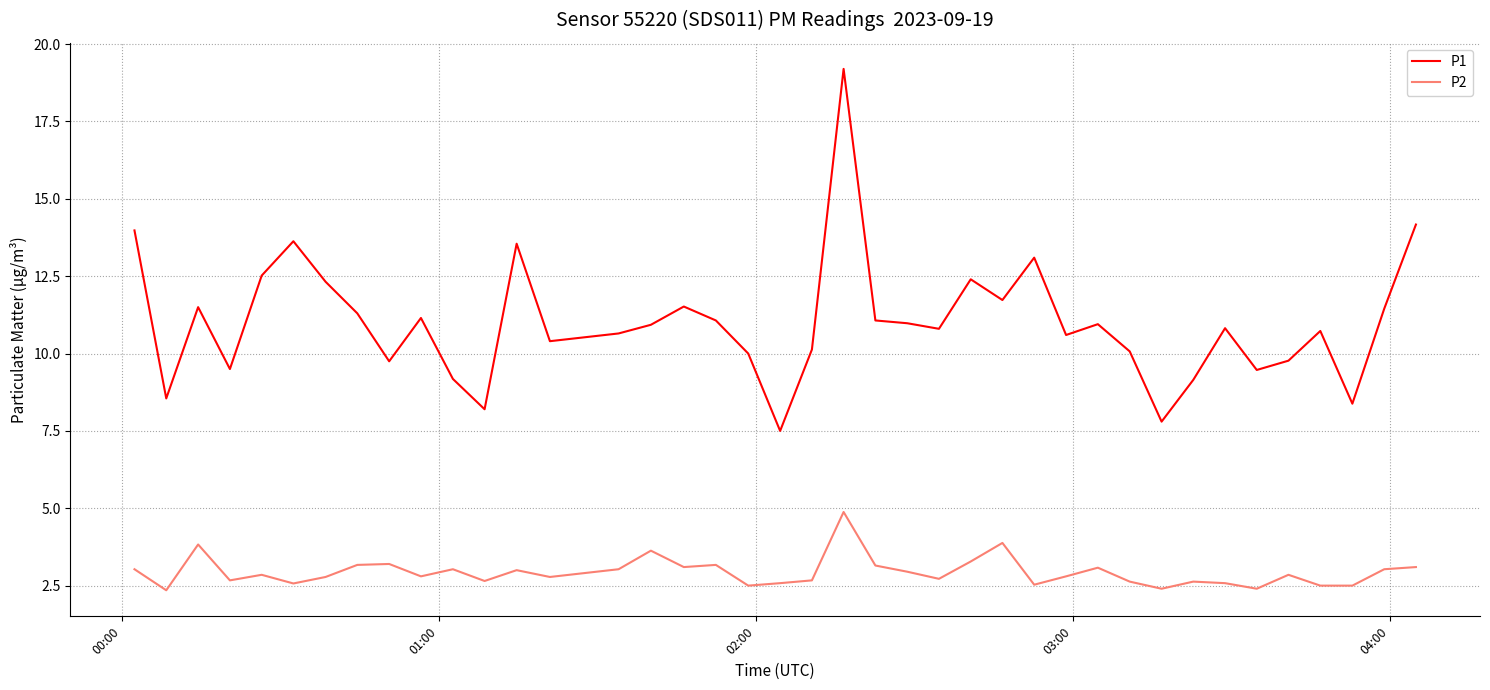

Which series has the largest total across all categories?

P1